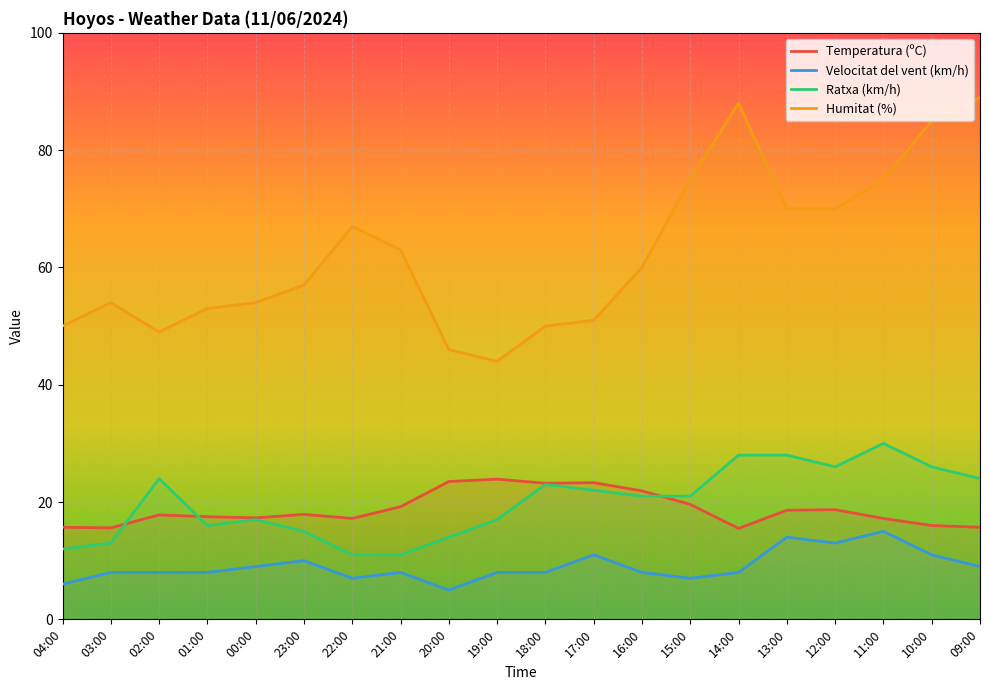

The Temperatura (ºC) series shows 28.9 at 02:00. True or false?

False